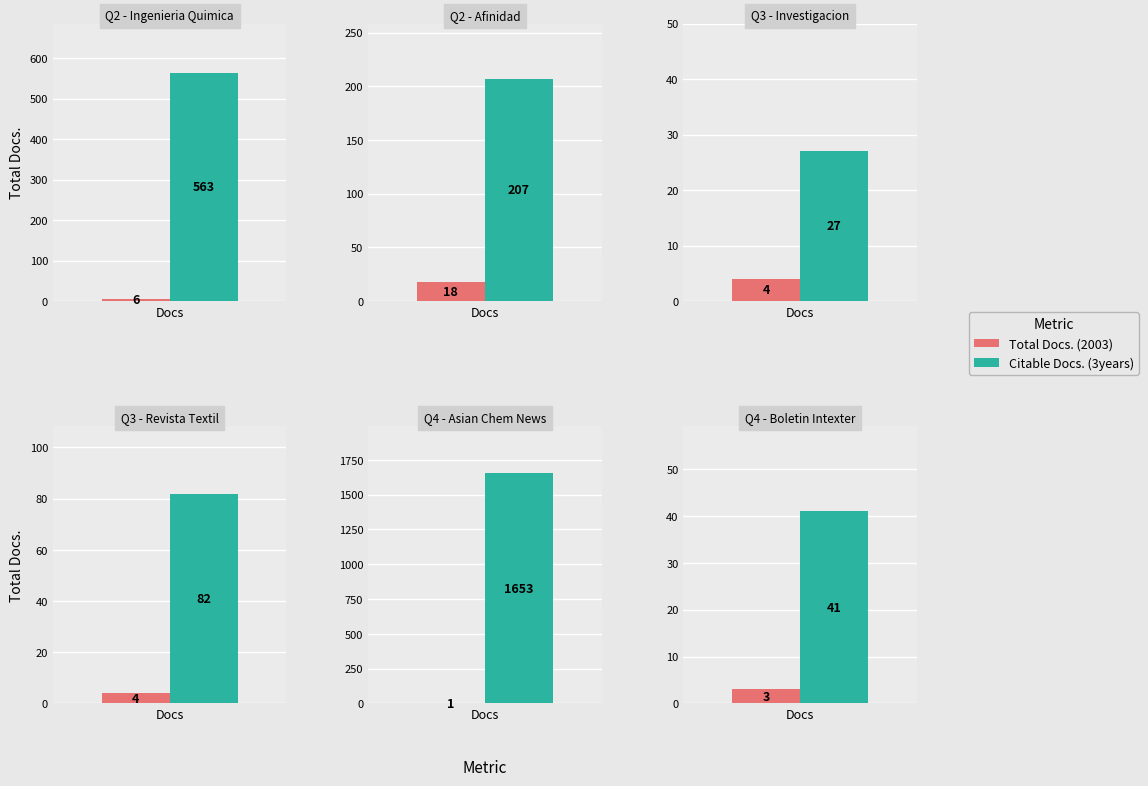

True or false: Citable Docs. (3years) has a value of 124 at Q3.

False